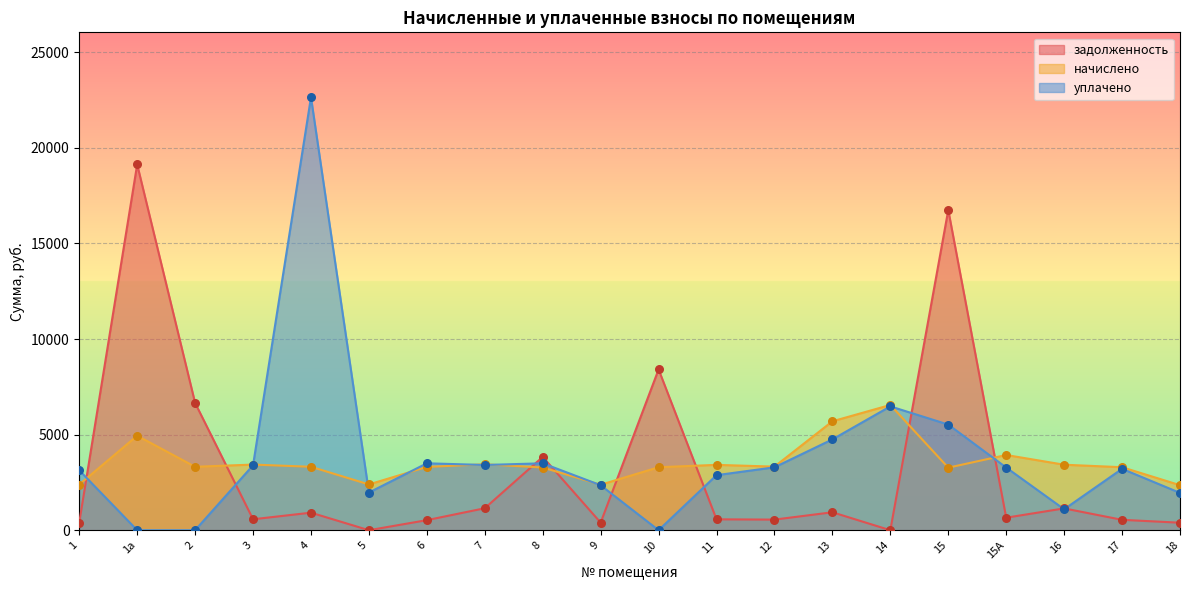

Is the value of задолженность at 3 greater than the value of уплачено at 13?

No